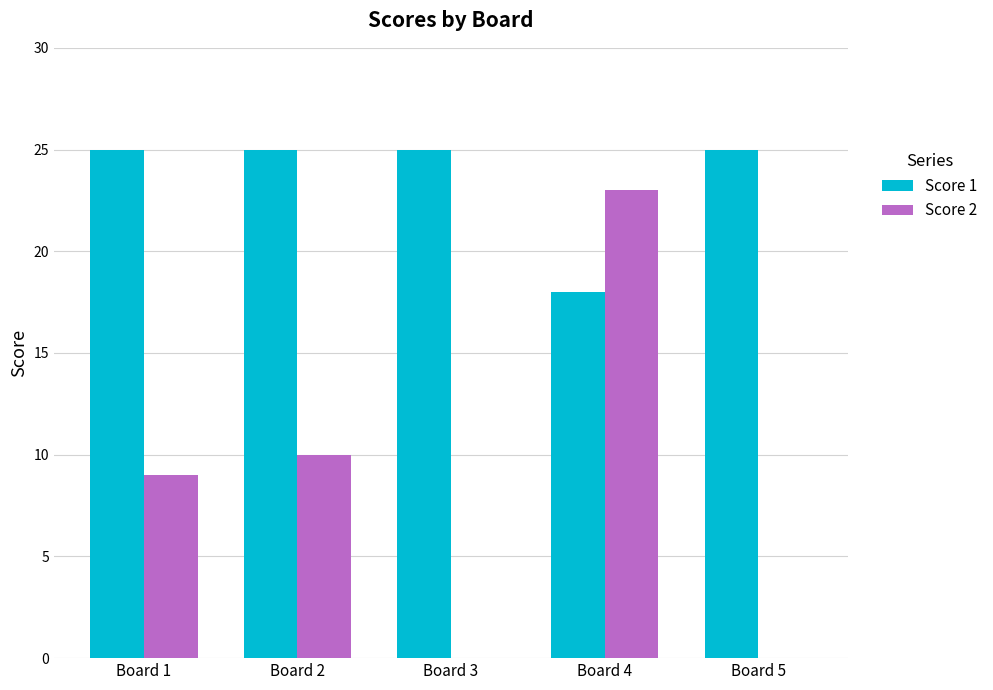

At which label is Score 1 closest to 21?

Board 4